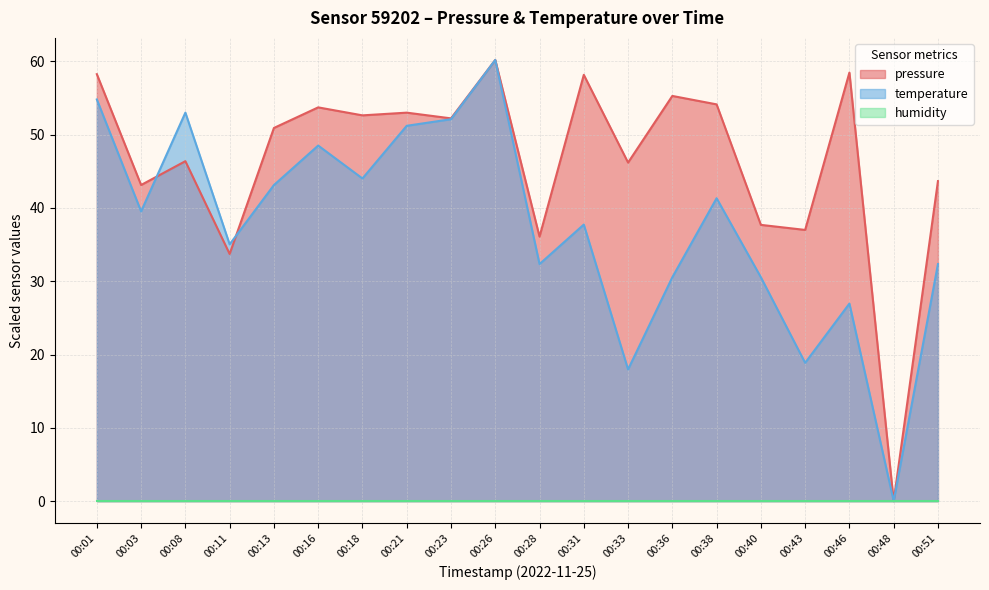

Where is the first local maximum for pressure?

00:08